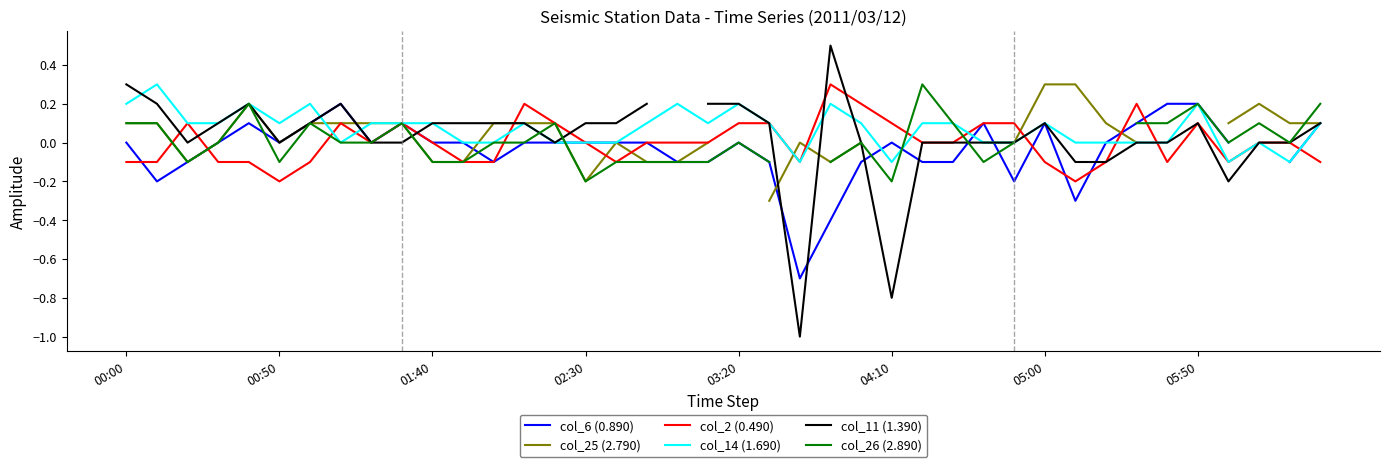

What is the minimum value shown in the chart?

-1.0